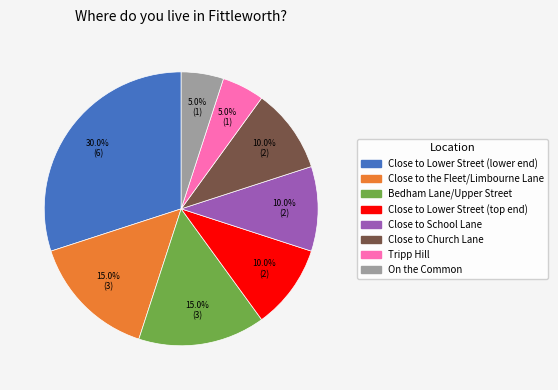

Between Close to Lower Street (lower end) and Close to the Fleet/Limbourne Lane, which is larger?

Close to Lower Street (lower end)